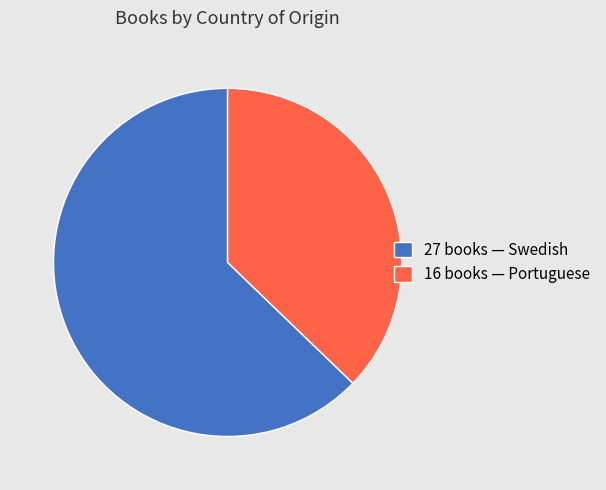

Is the sum of 27 books — Swedish and 16 books — Portuguese greater than half?

Yes